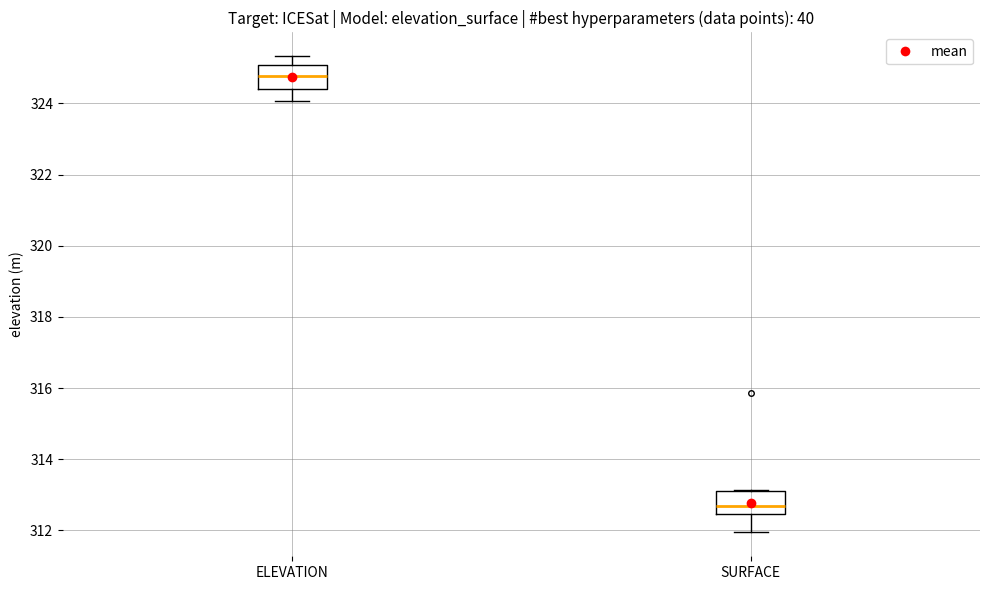

Which box has the lowest median line?

SURFACE